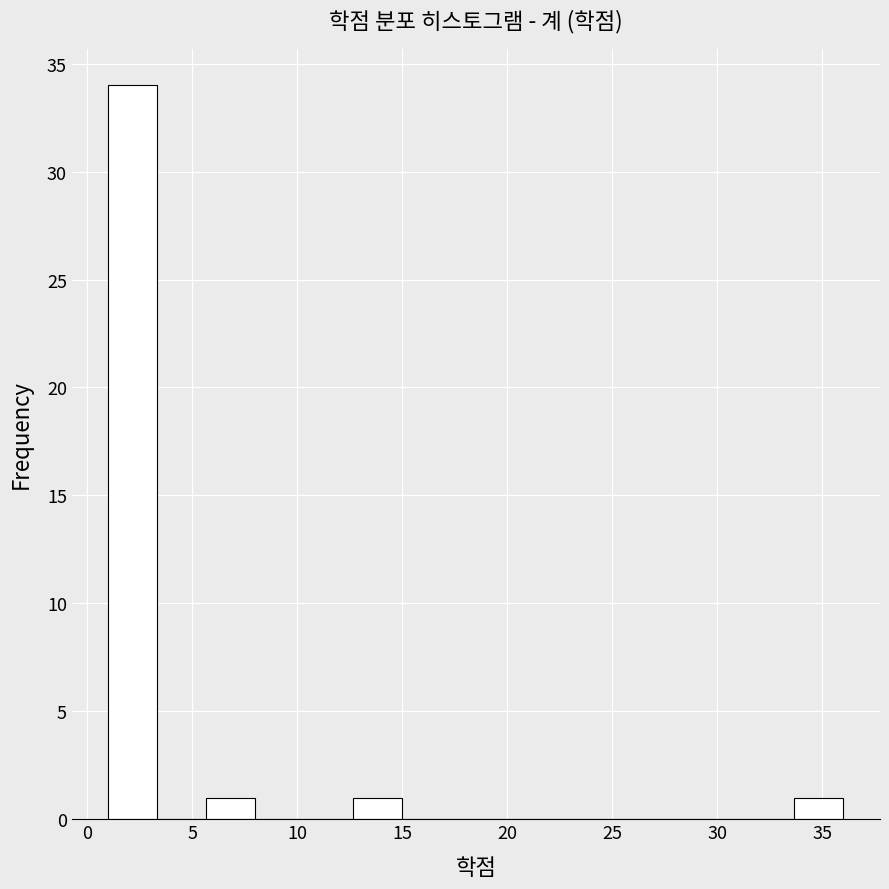

Over which range of the x-axis is the bar tallest?

1.0 to 3.5